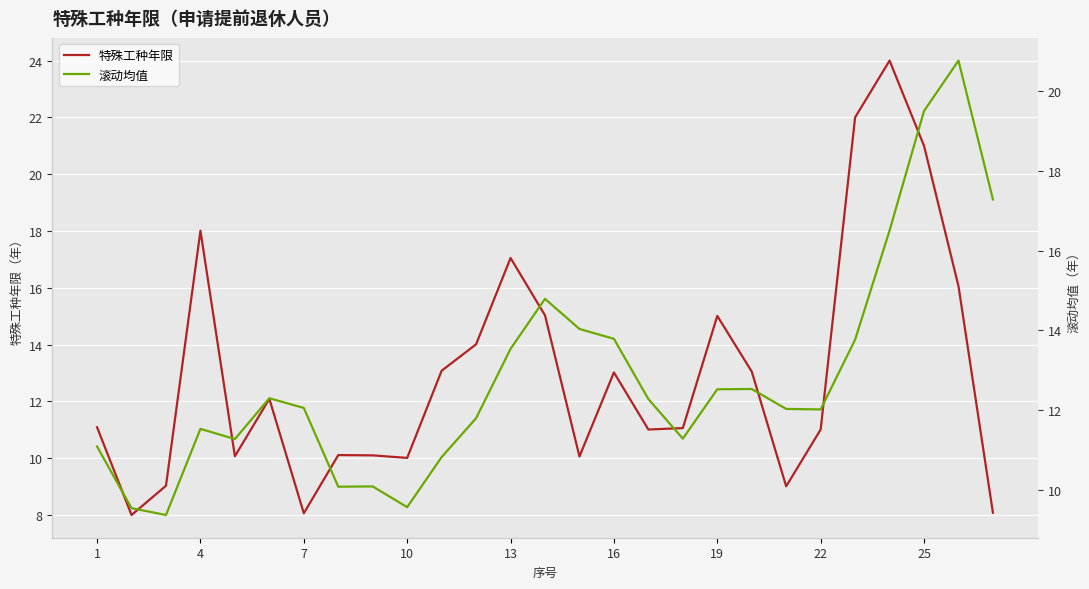

What is the minimum value shown in the chart?

8.0